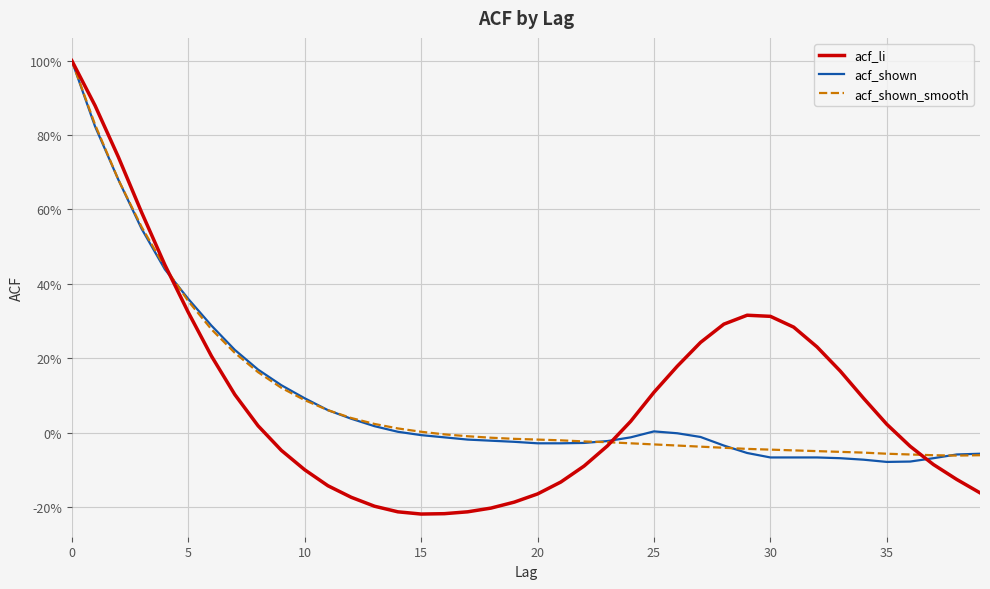

At how many categories does at least one series exceed 0?

28